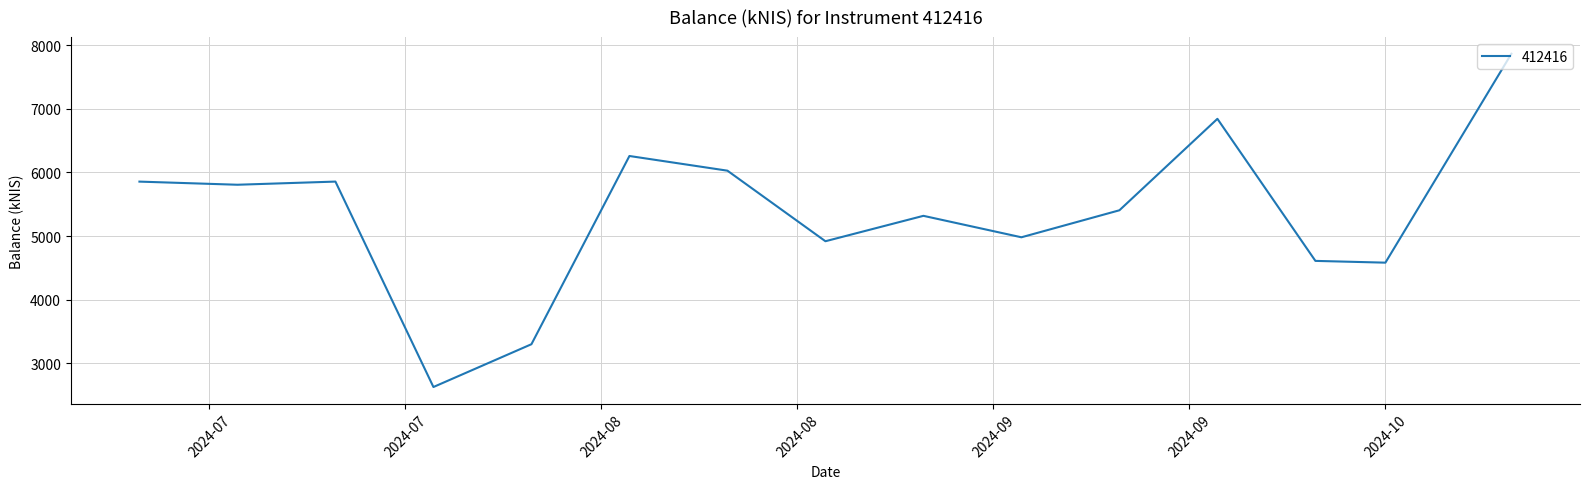

How many interior local valleys (lower than both neighbors) does the data have?

5